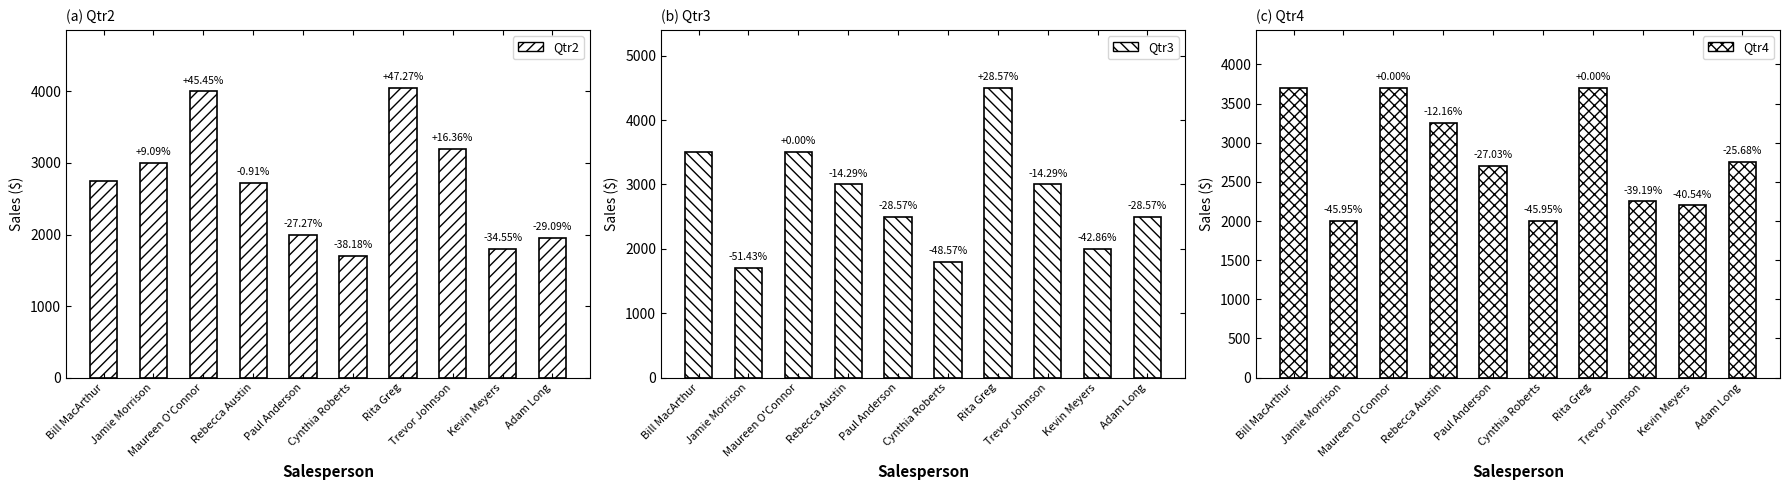

What is the spread (max minus min) of values at Rita Greg?

800